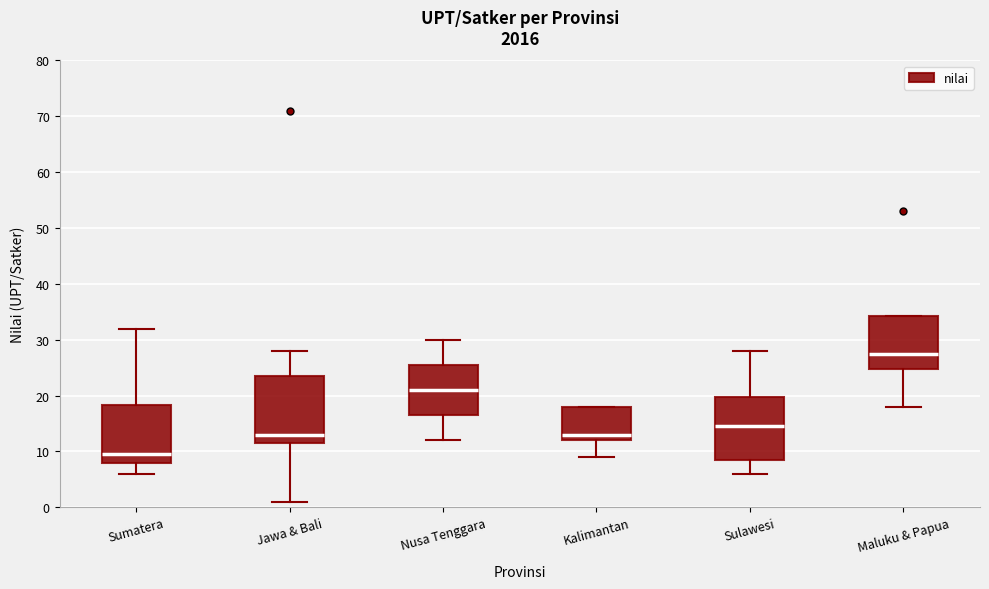

Reading left to right, read every box against the y-axis: the position of its median line, the range the box covers, and the ends of its whiskers. The values are not printed on the chart, so give them approximately, as read against the axis.

Sumatera: median 10, box 8 to 18, whiskers 6 to 32
Jawa & Bali: median 13, box 12 to 24, whiskers 1 to 28
Nusa Tenggara: median 21, box 17 to 26, whiskers 12 to 30
Kalimantan: median 13, box 12 to 18, whiskers 9 to 18
Sulawesi: median 15, box 9 to 20, whiskers 6 to 28
Maluku & Papua: median 28, box 25 to 34, whiskers 18 to 34